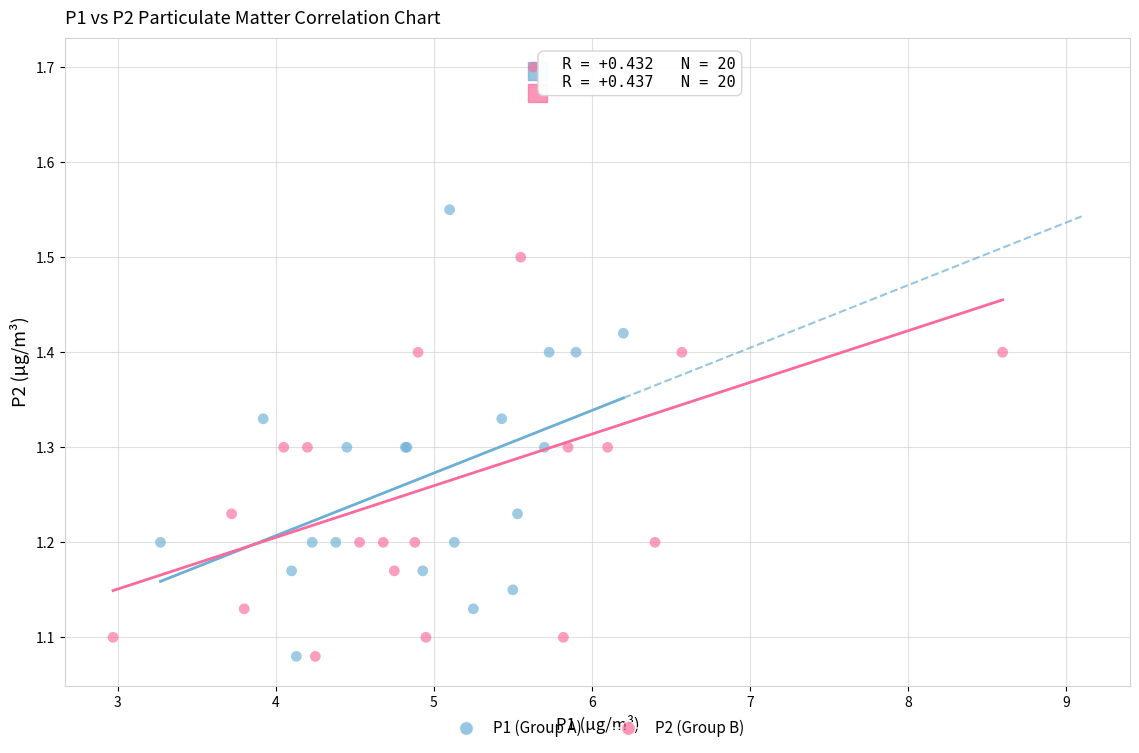

Which series has the widest spread of Y values?

P2 (Group B)